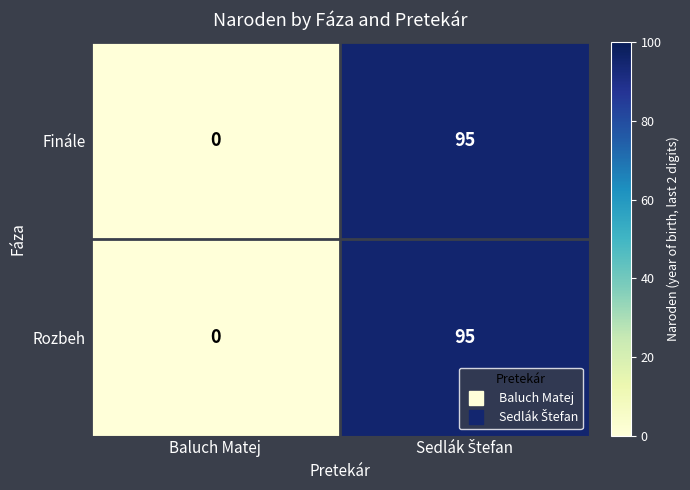

Is it true that Finále equals 0 at Baluch Matej?

True